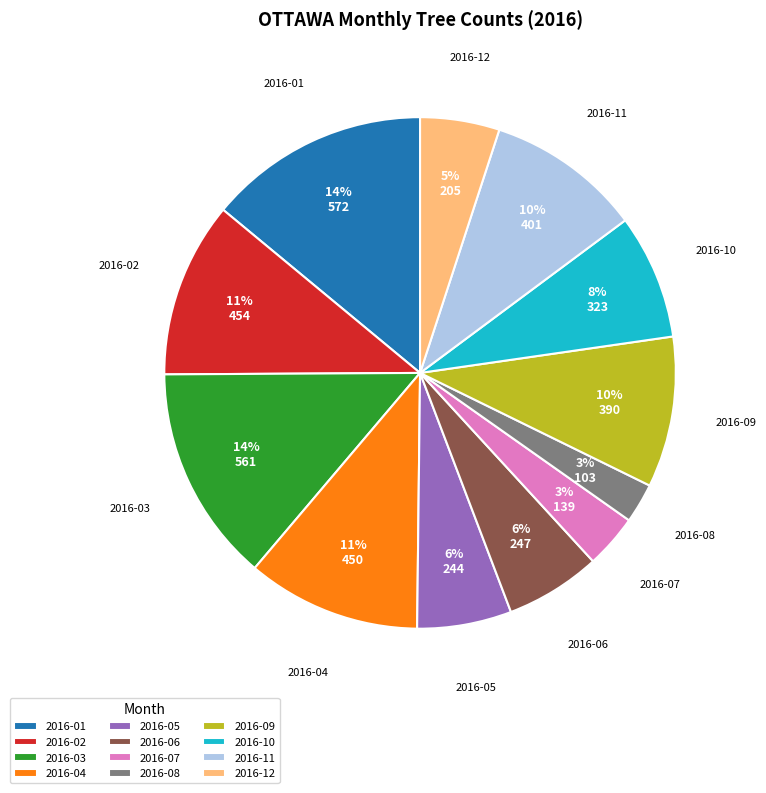

Which has a higher value, 2016-02 or 2016-03?

2016-03